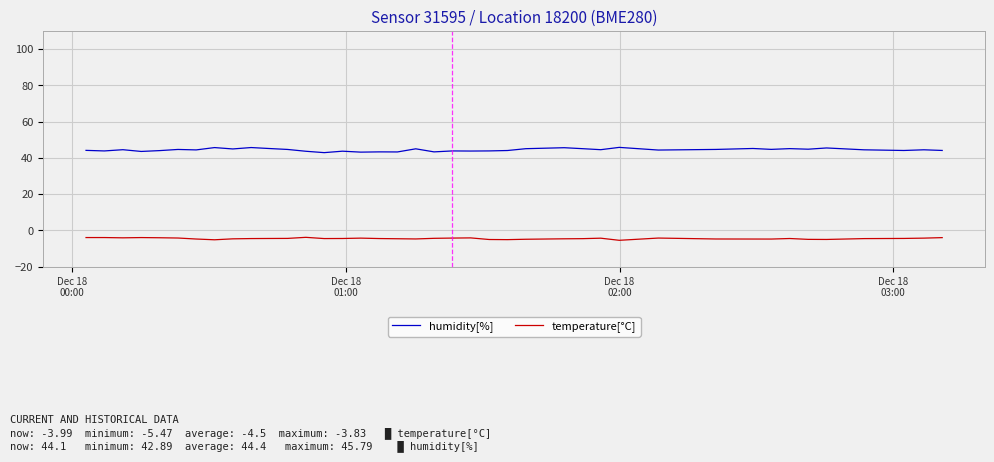

What is the highest value of the humidity[%] series?

45.8